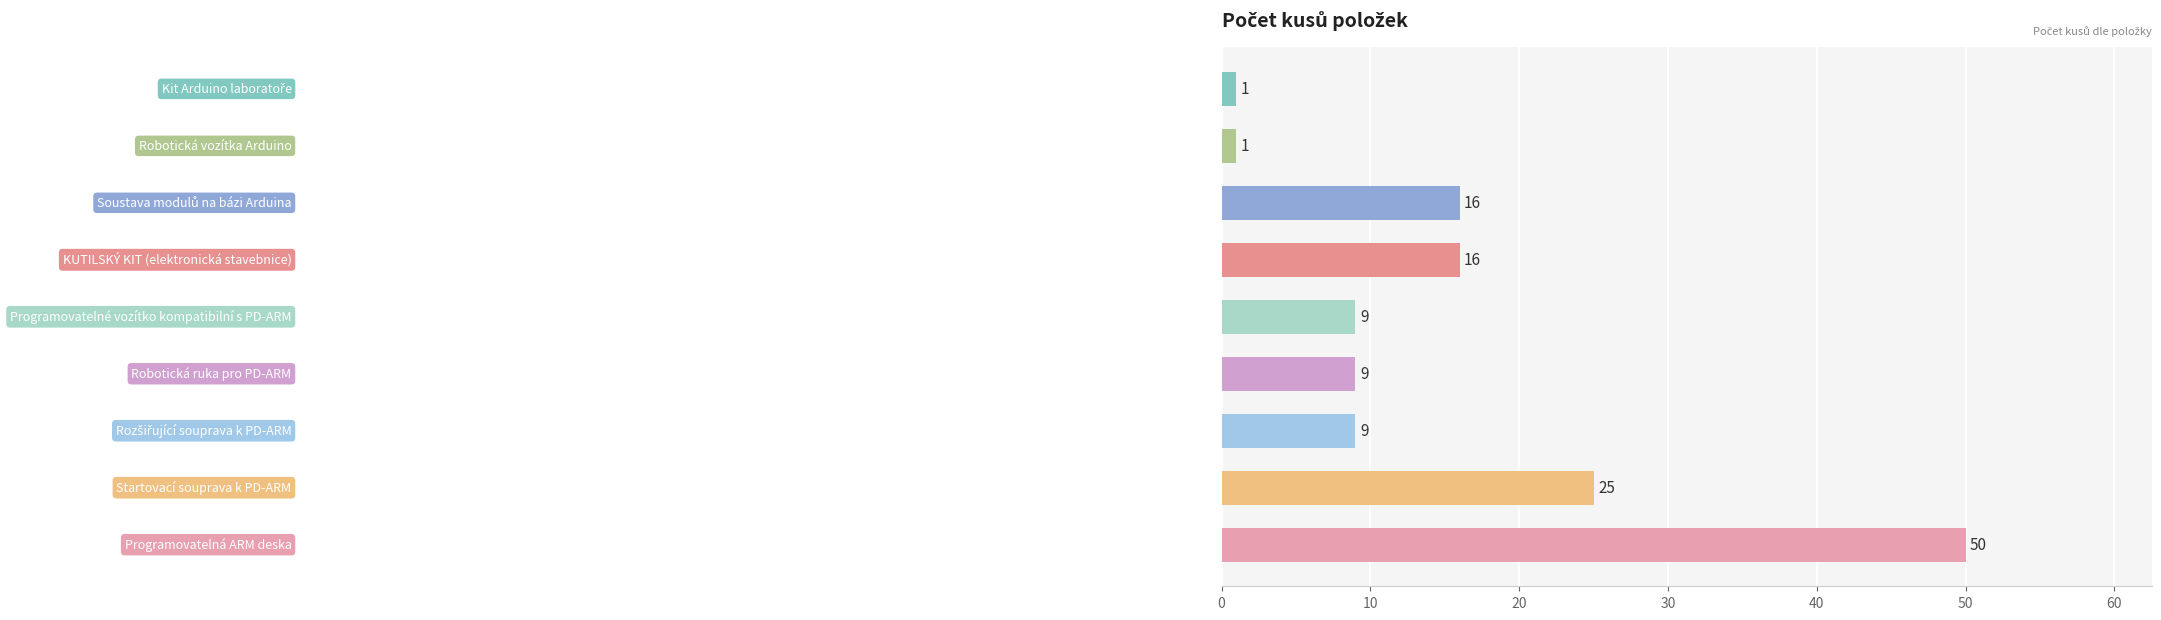

Count the values in the range 9 to 16.

5